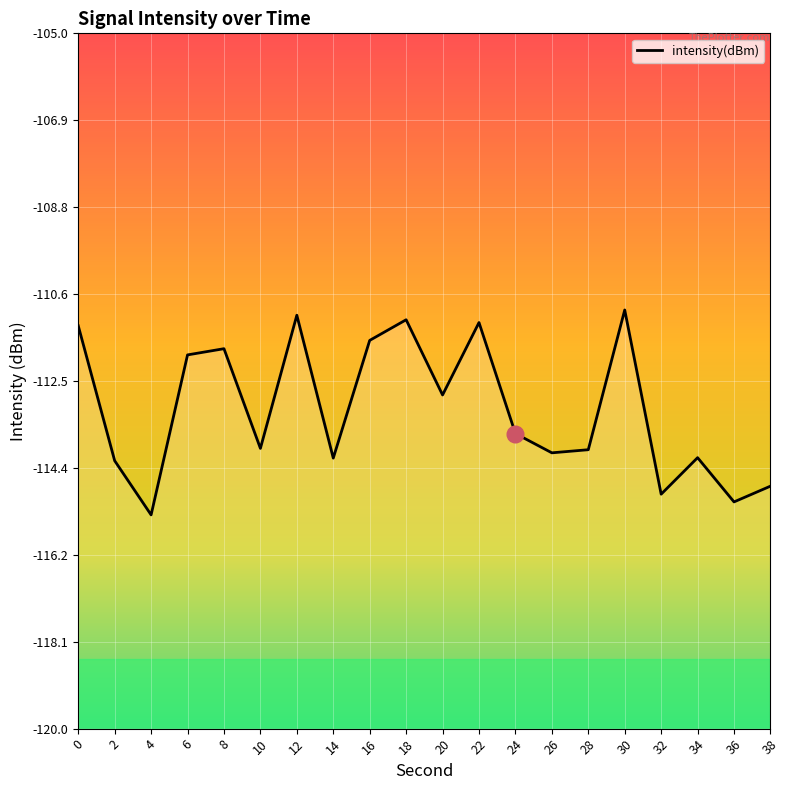

What is the difference between the values at 14 and 8?

2.4